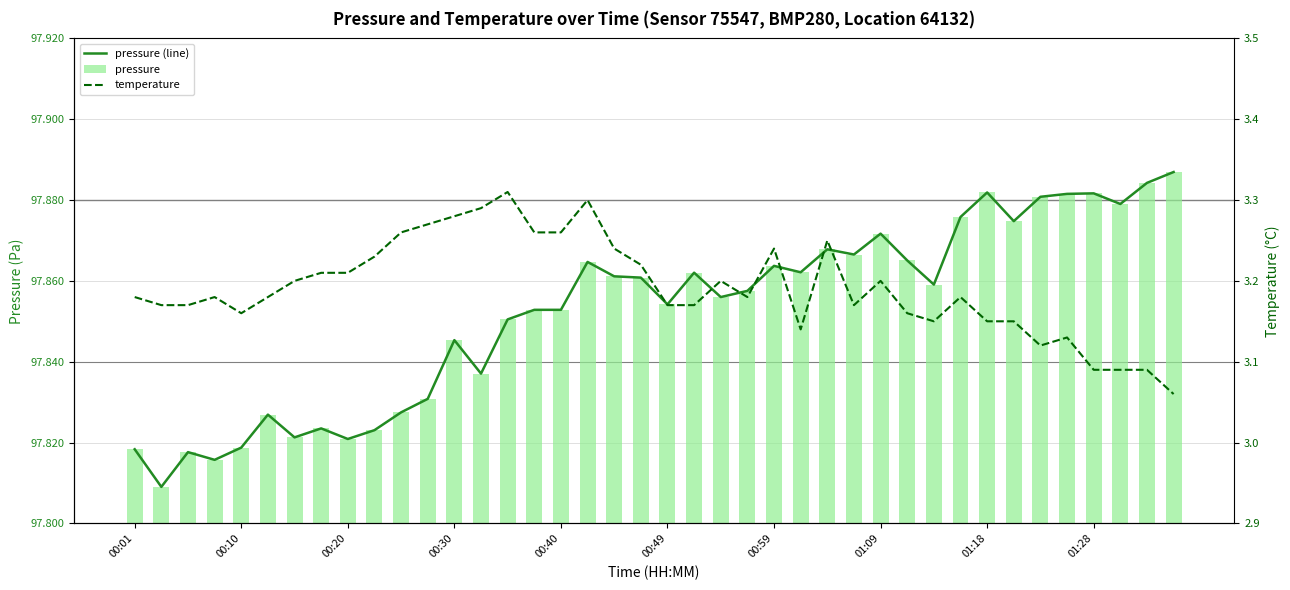

At how many categories does at least one series exceed 87198?

40